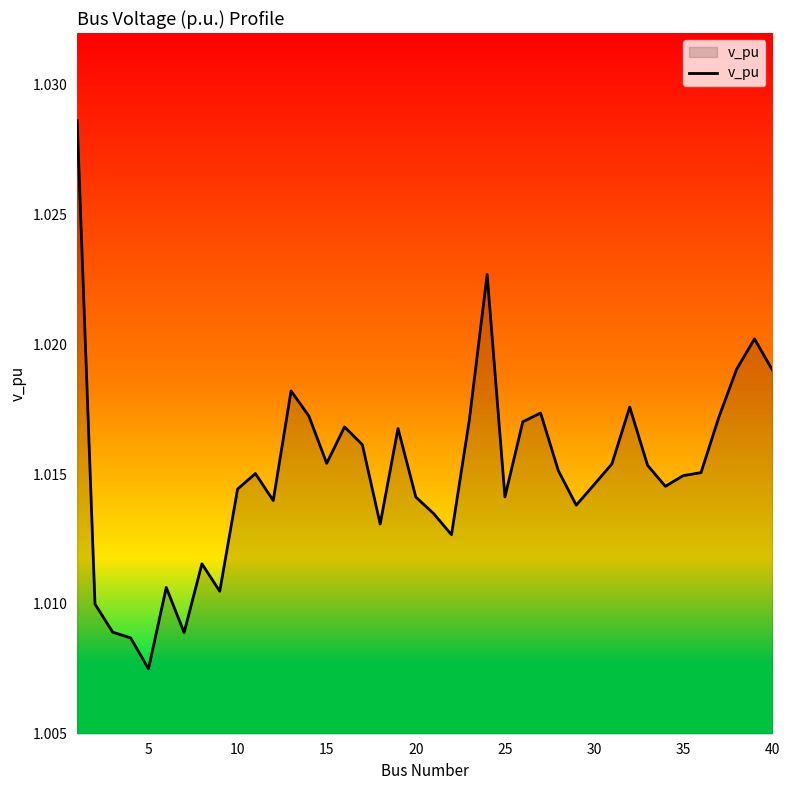

The chart shows a value of 0.4 at 5. True or false?

False